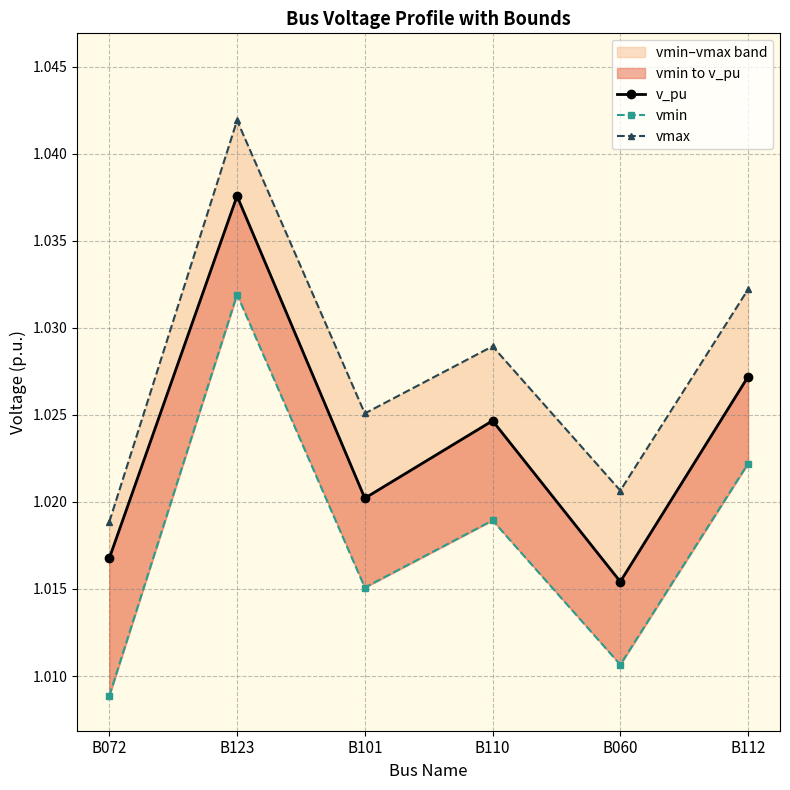

What is the average value of the vmax series?

1.0